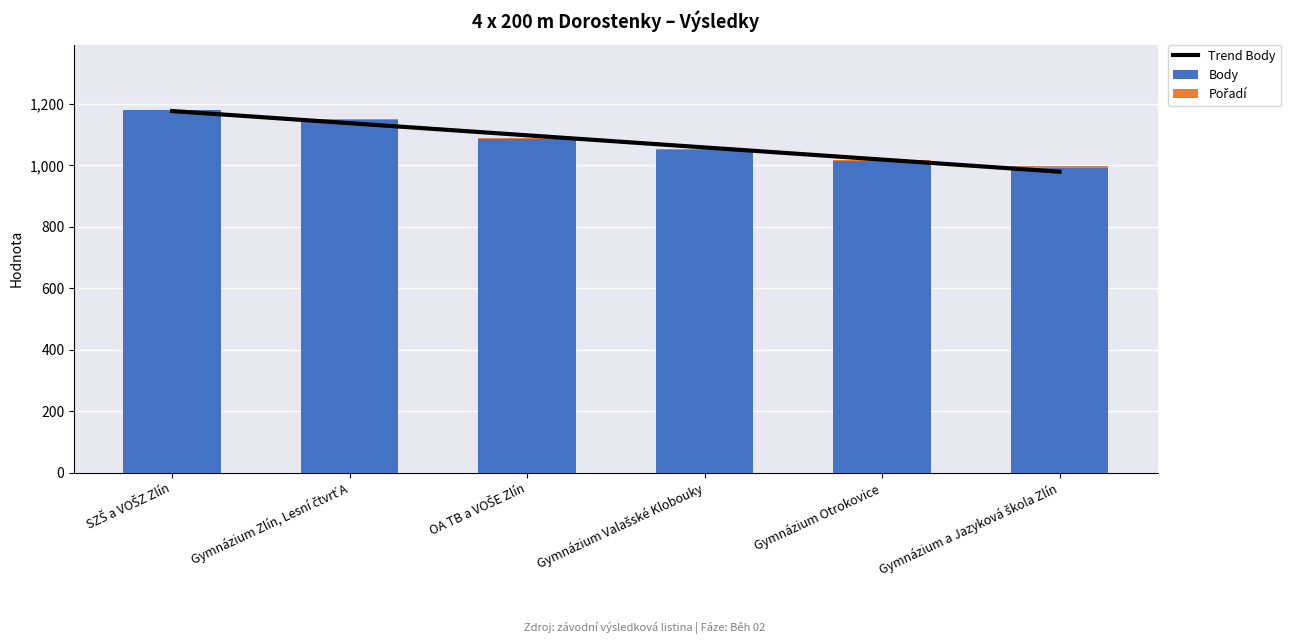

At which label is Body closest to 1086?

OA TB a VOŠE Zlín